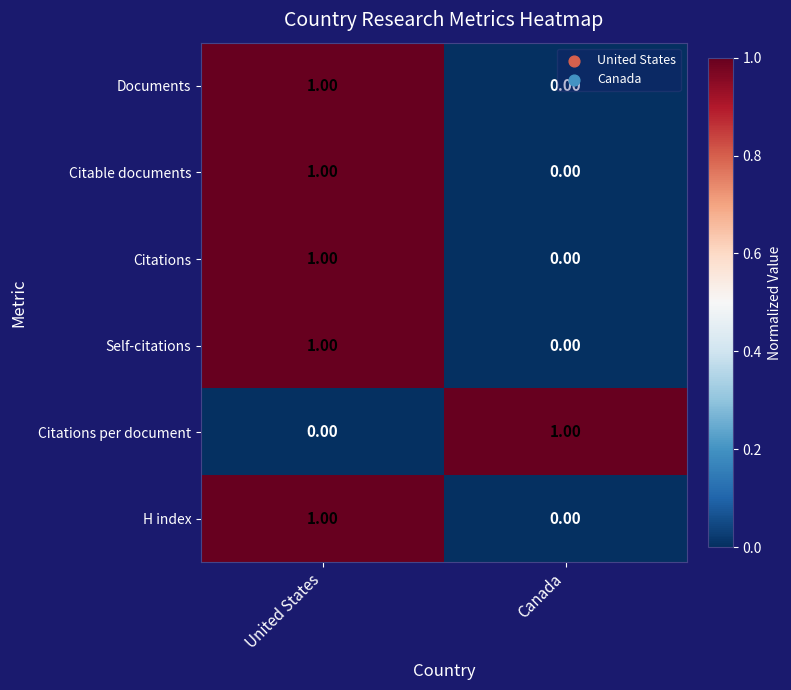

What is the total value across all series at United States?

5